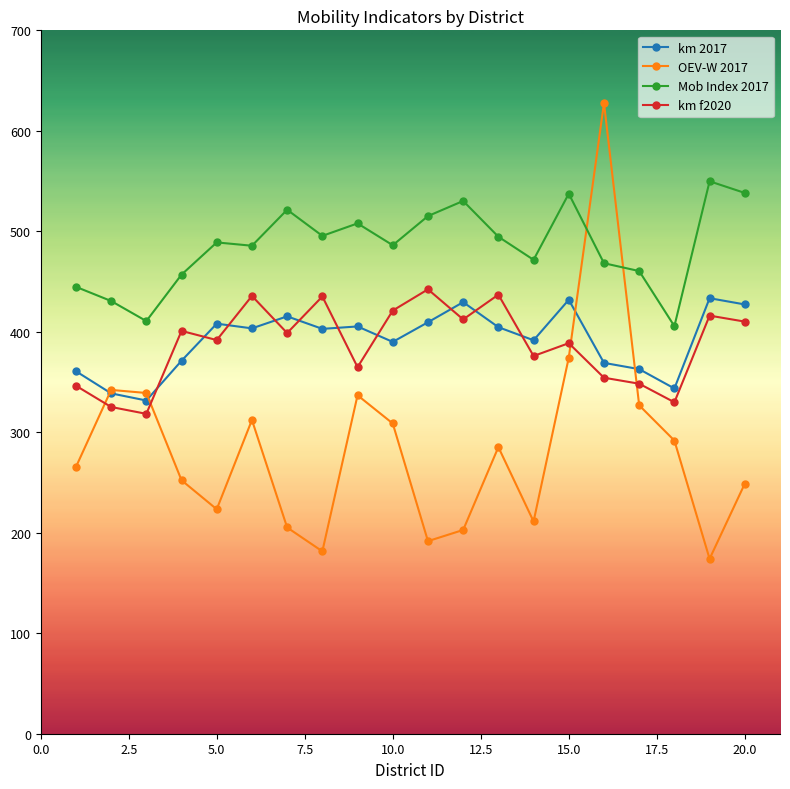

At how many categories does at least one series exceed 299?

20